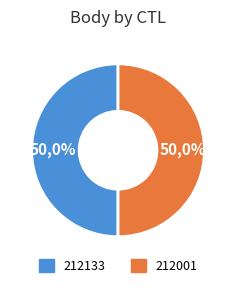

True or false: 211801 accounts for 1% of the total.

False